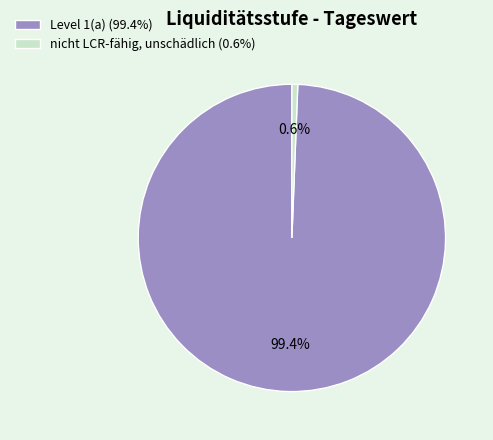

Between nicht LCR-fähig, unschädlich and Level 1(a), which is larger?

Level 1(a)